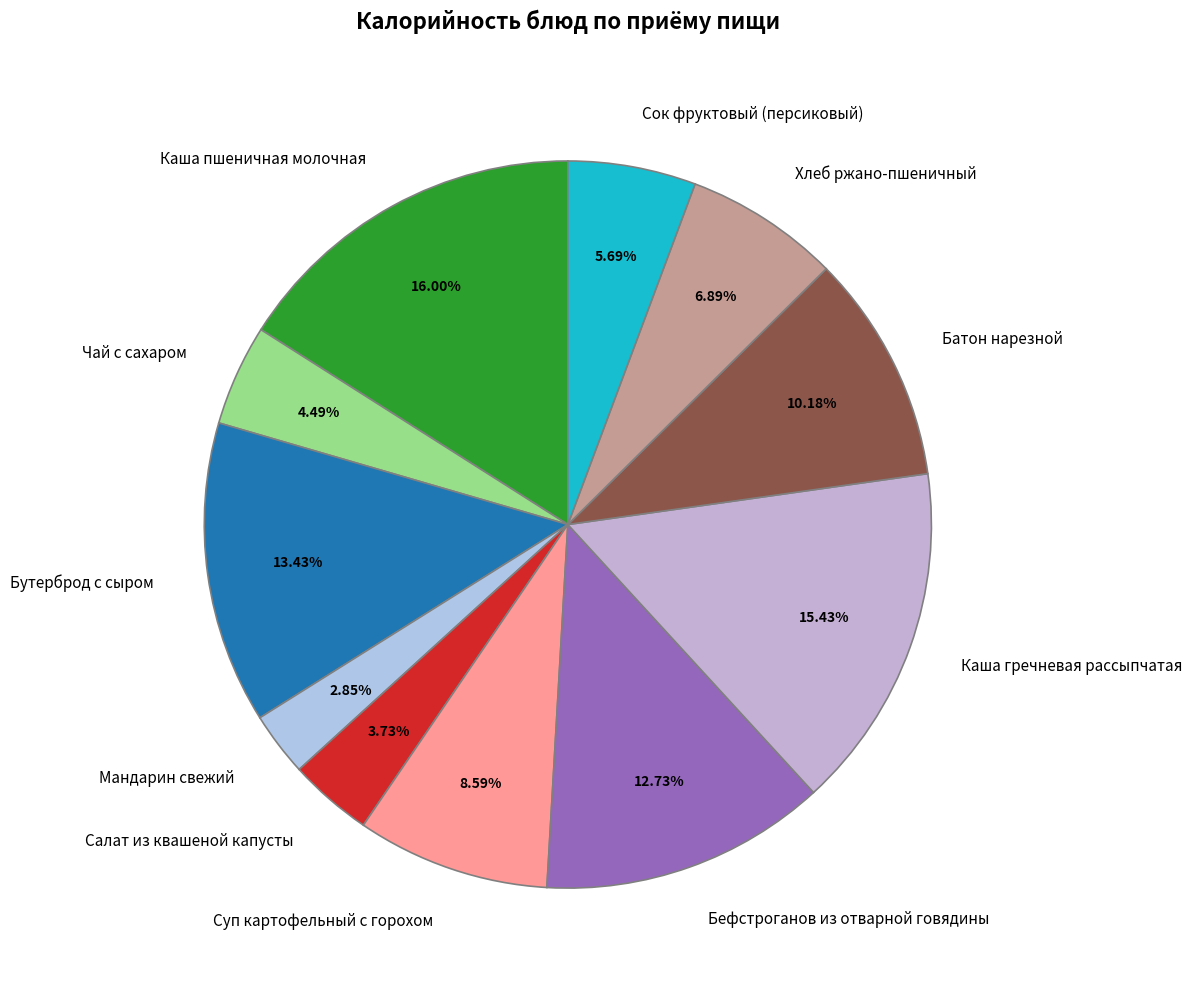

Which slice is the smallest?

Мандарин свежий